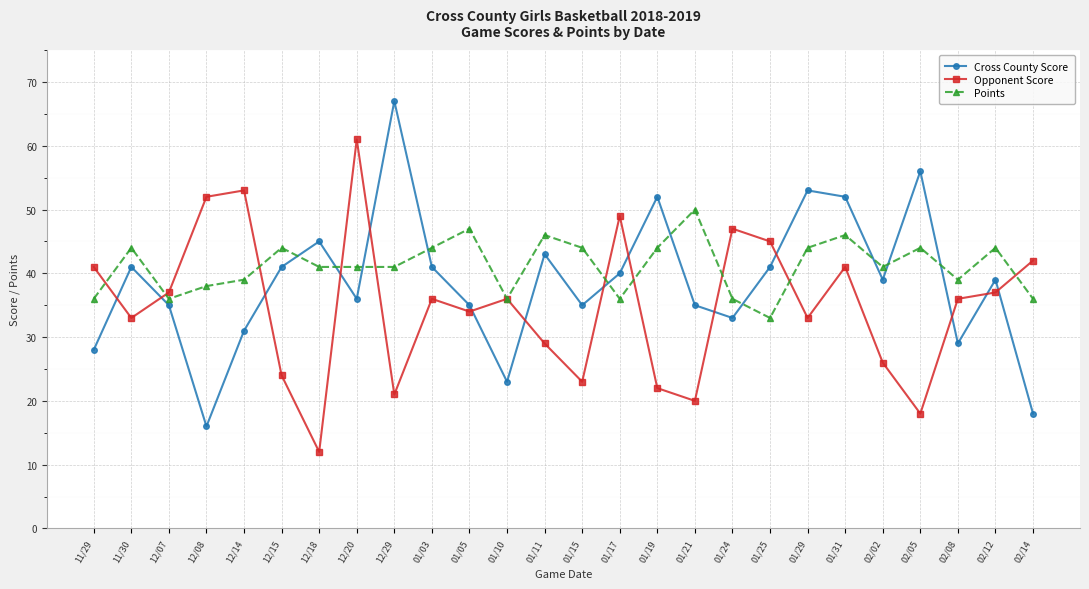

What is the difference between the highest and lowest values at 11/29?

13